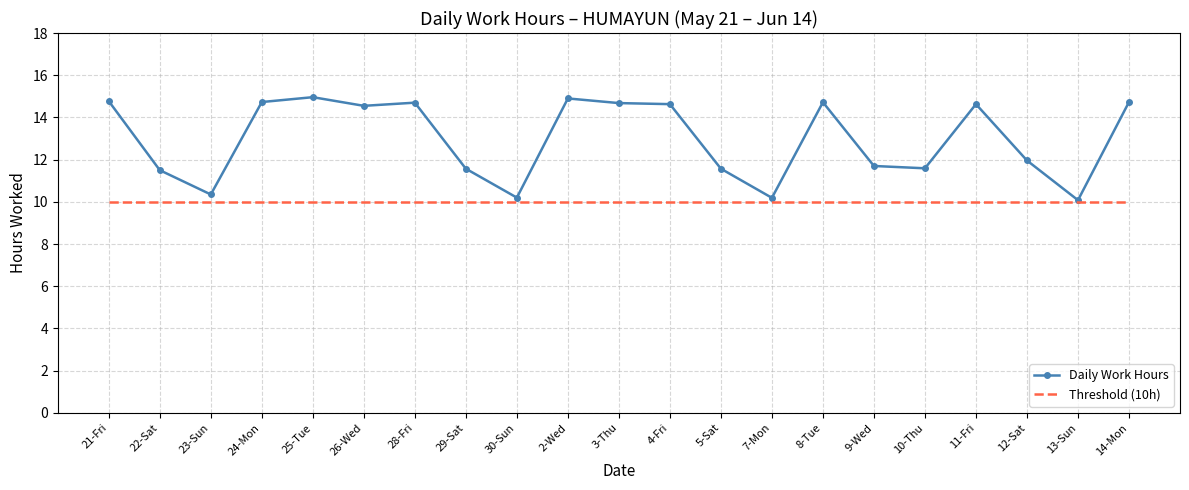

Where does the Daily Work Hours series first go above 14?

21-Fri